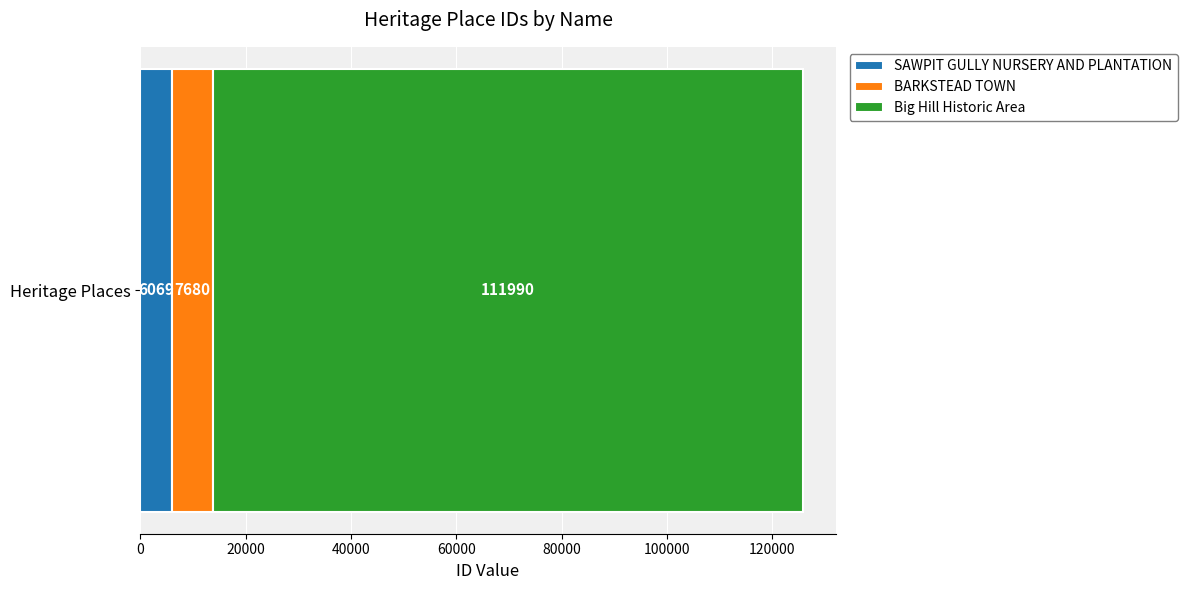

What value does the SAWPIT GULLY NURSERY AND PLANTATION series have at Heritage Places?

6069